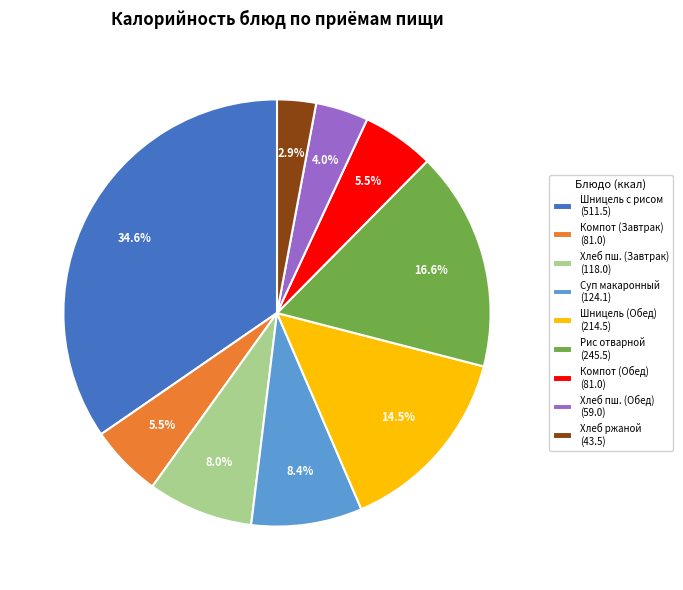

Which category has the smallest portion of the pie?

Хлеб ржаной (43.5)